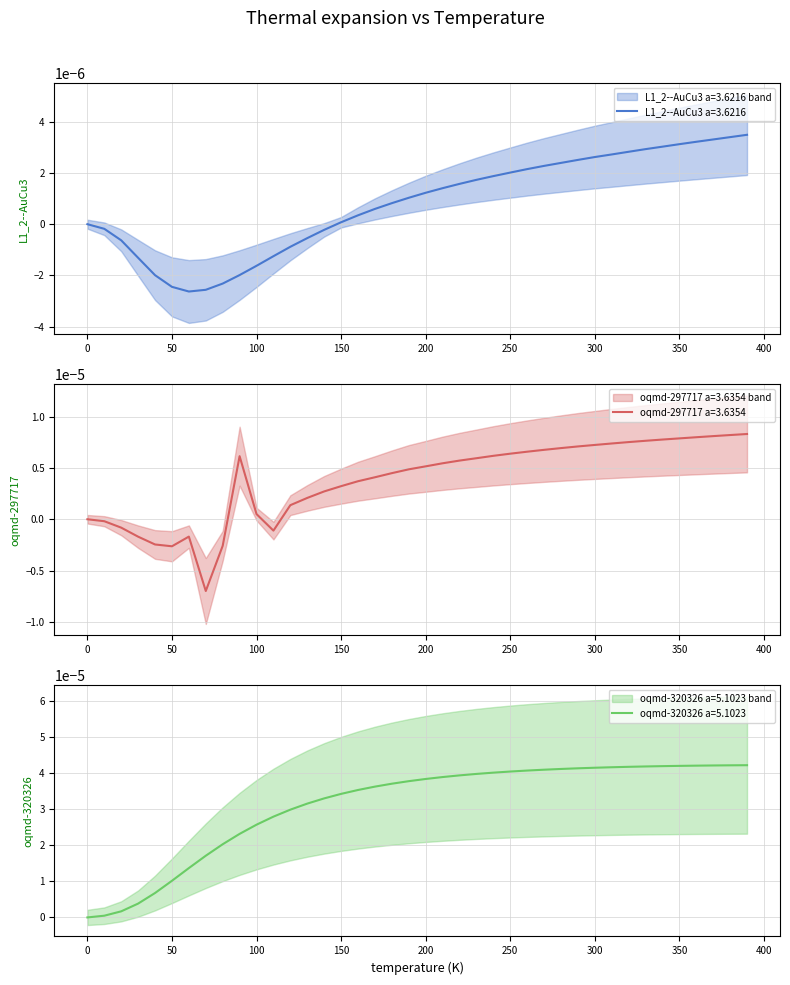

How many data points in L1_2--AuCu3 a=3.6216 are less than 0?

14